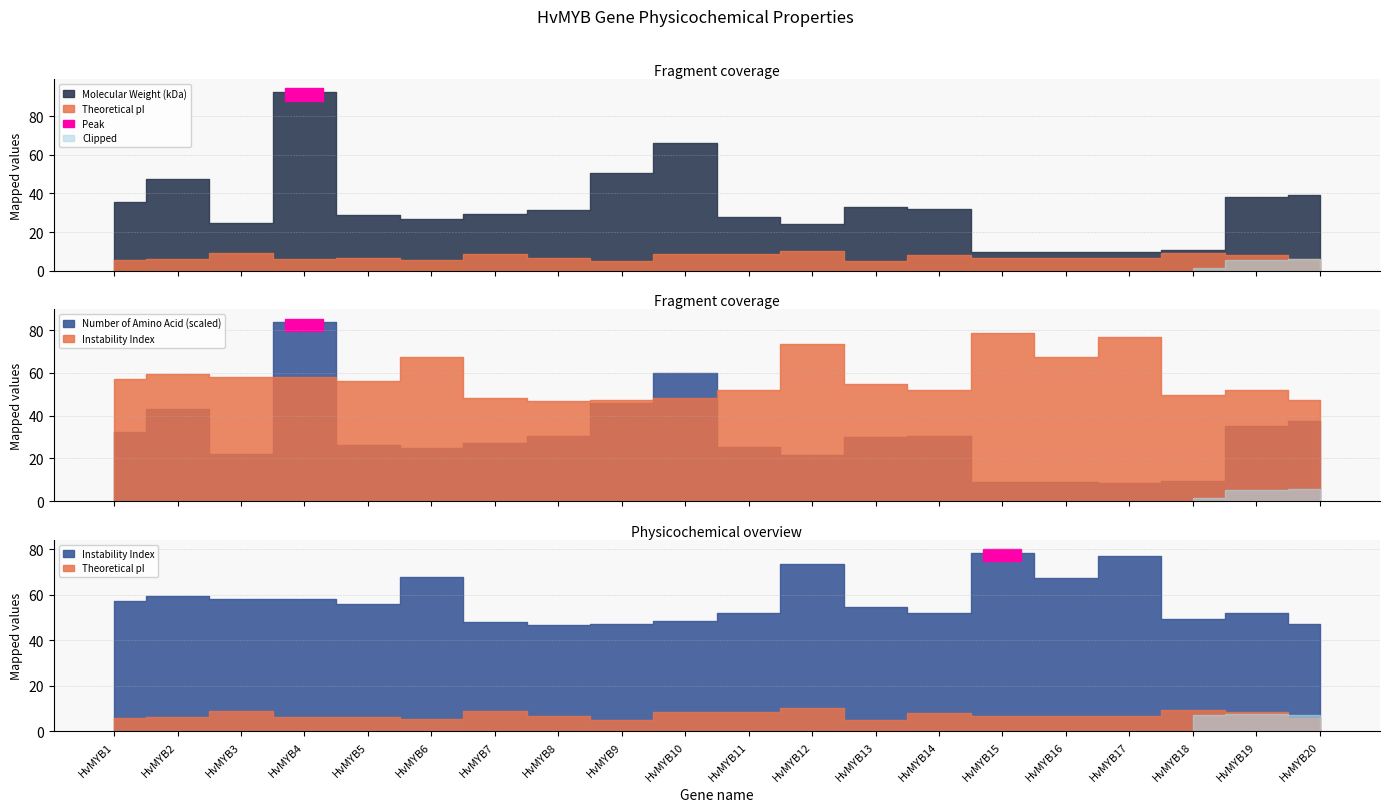

Where is the first local minimum for Number of Amino Acid (scaled)?

HvMYB3